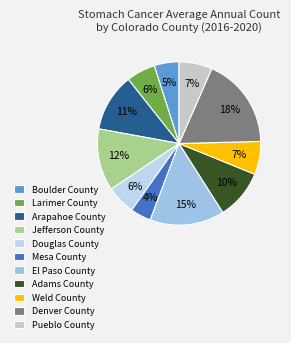

Does Larimer County account for over 50% of the chart?

No